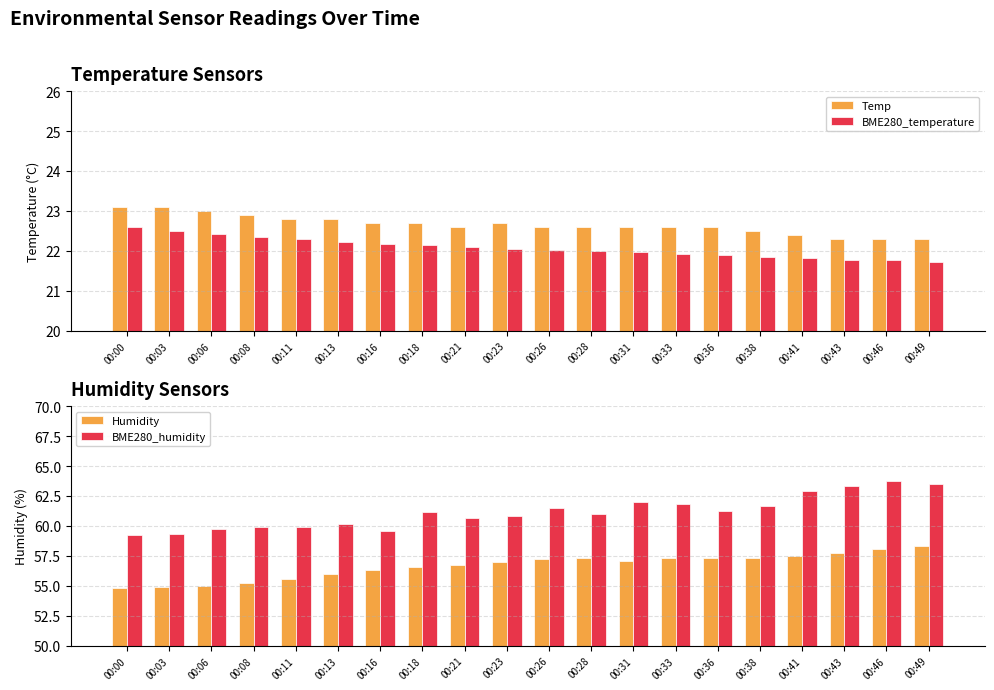

Which series has the widest spread of values?

BME280_humidity